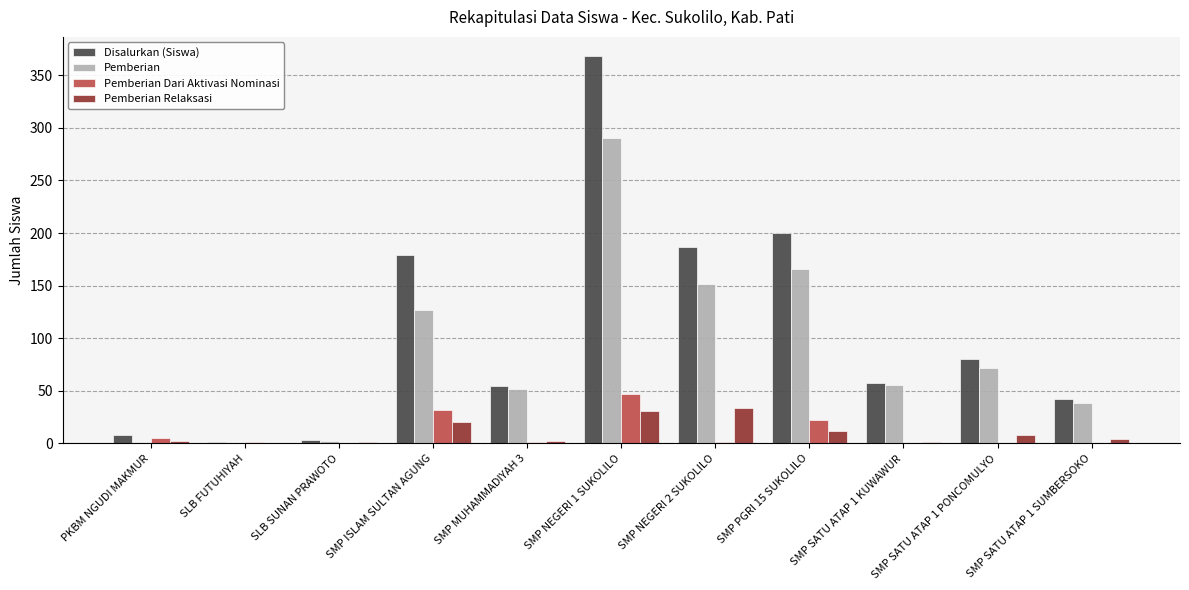

At which category does the chart reach its peak across all series?

SMP NEGERI 1 SUKOLILO